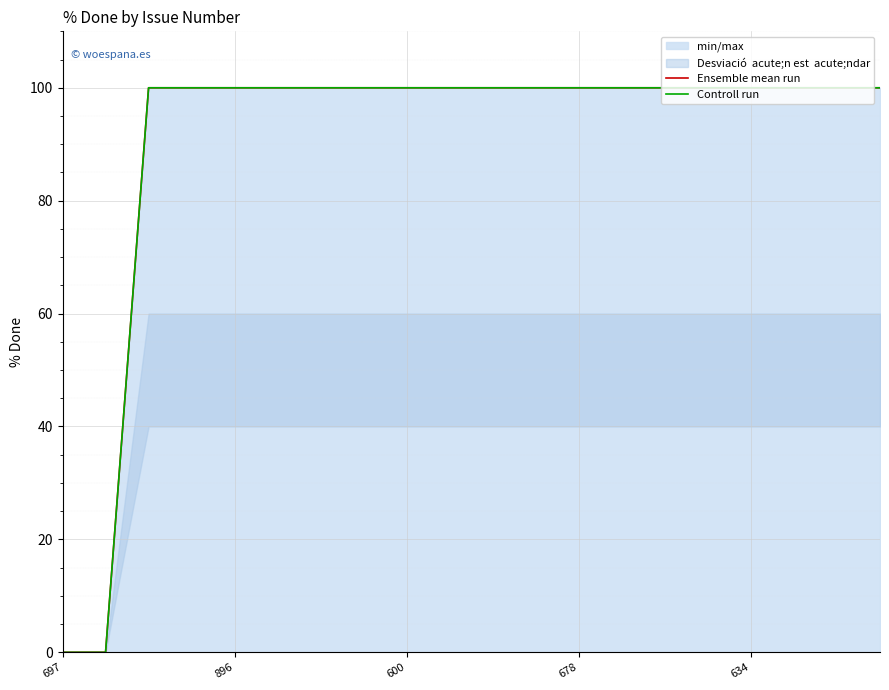

What is the label of the 11th point from the left?

10